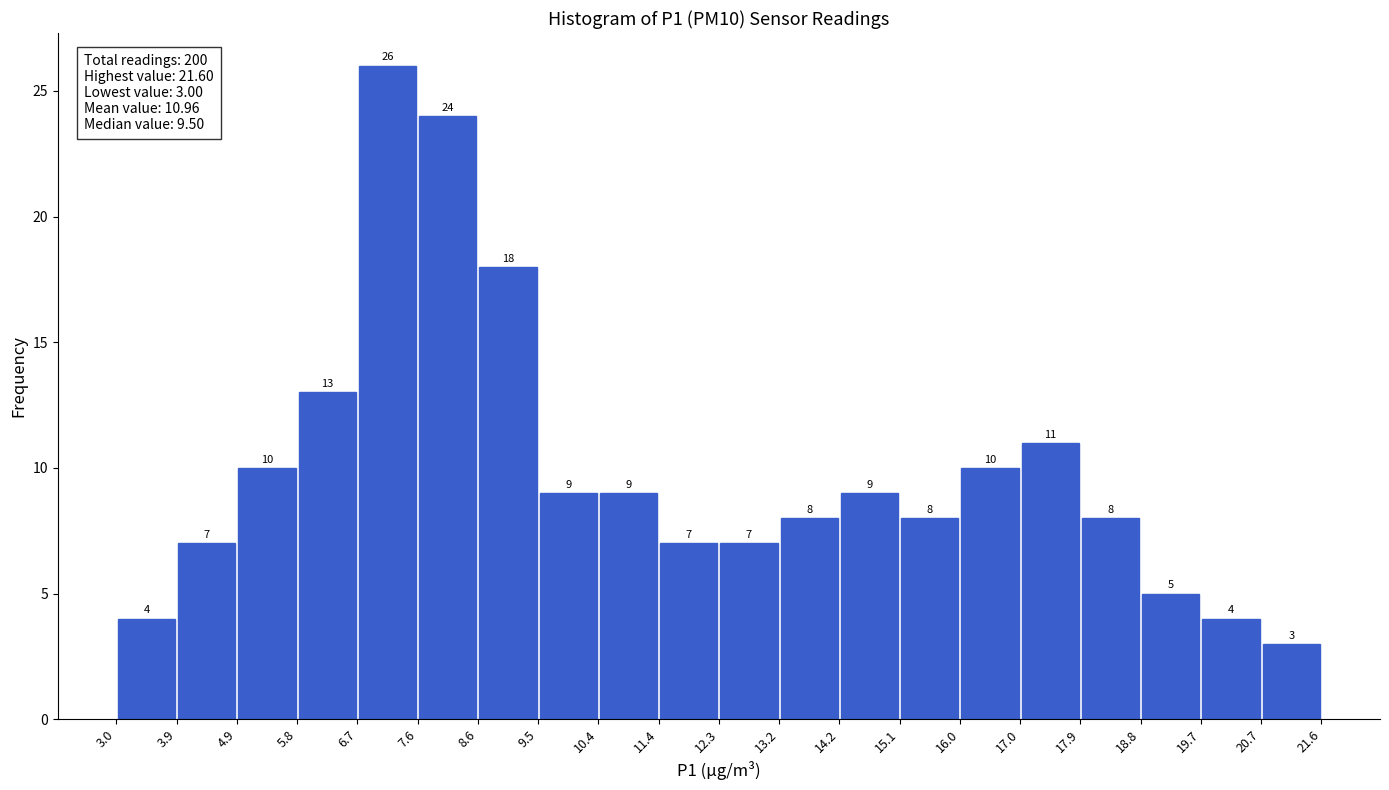

Which range on the x-axis has the tallest bar?

6.7 to 7.6